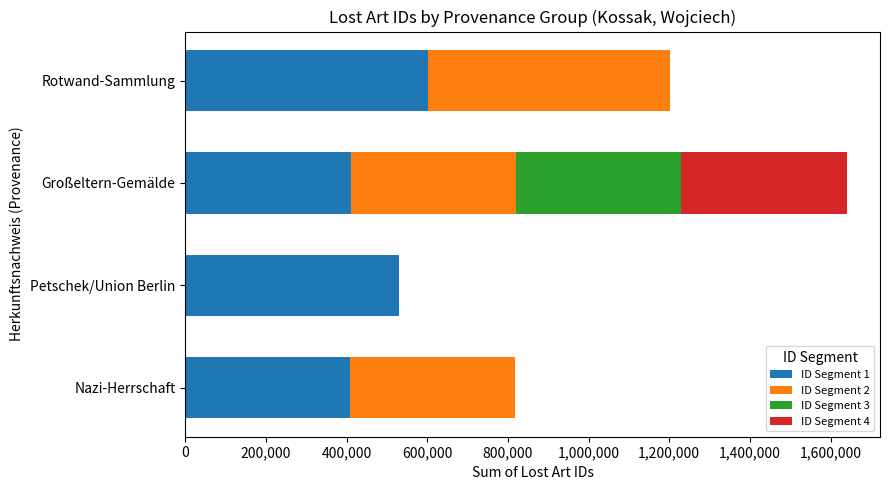

How many distinct data groups are displayed?

4